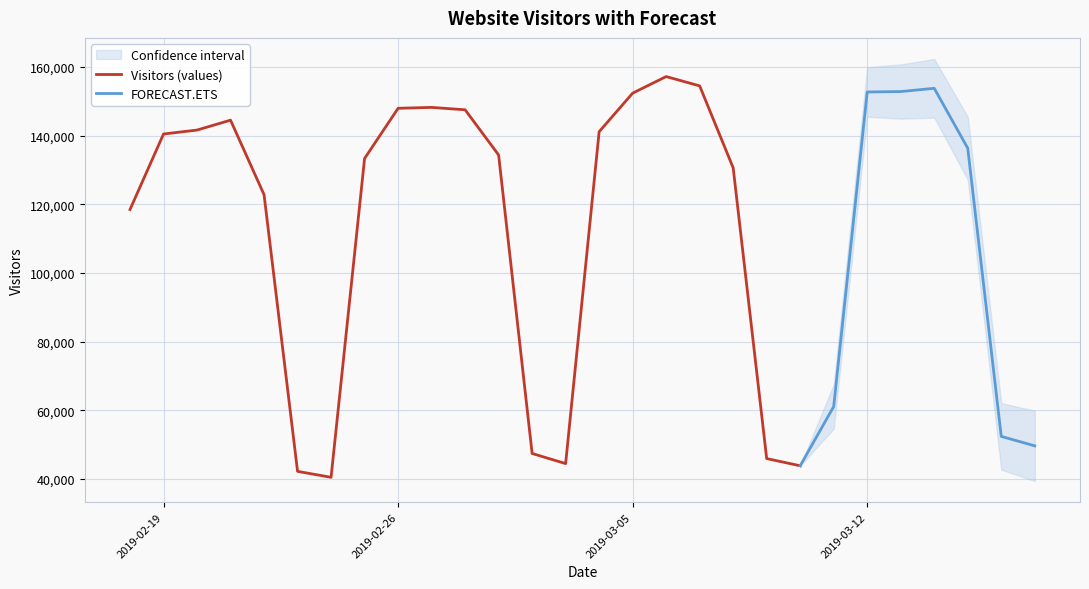

What is the value of the 11th point from the left?

147562